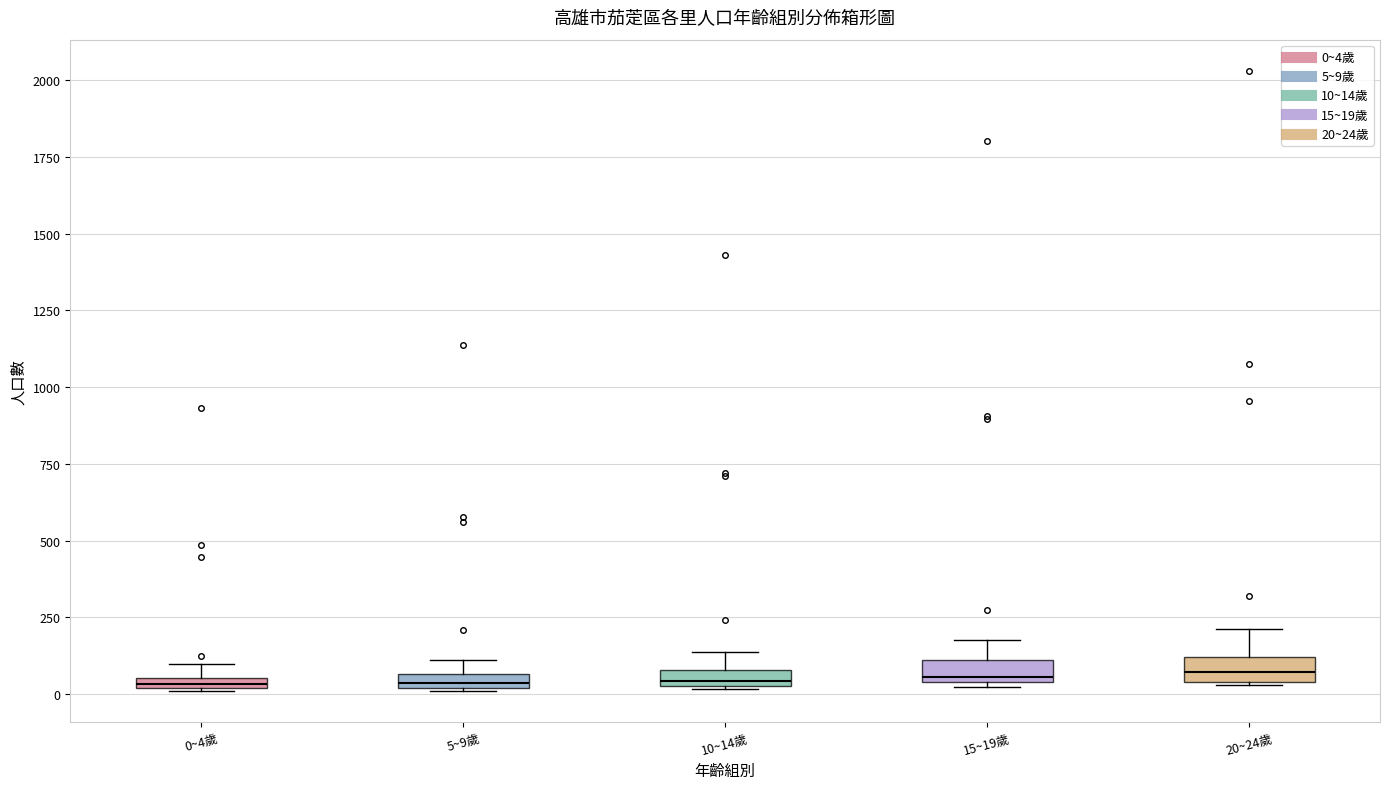

Where is the upper edge of the box for 15~19歲 on the y-axis? The values are not printed on the chart, so give them approximately, as read against the axis.

100